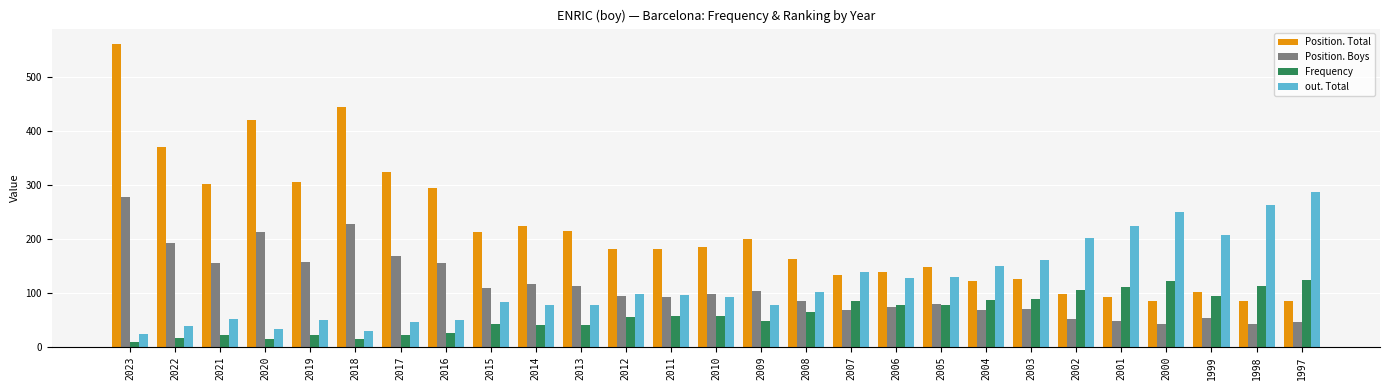

How many categories are shown in the chart?

27